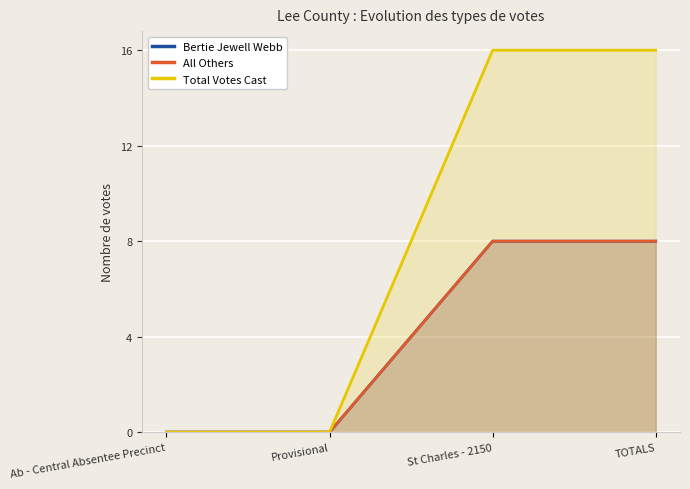

List the series in order of their peak value, highest first.

Total Votes Cast, Bertie Jewell Webb, All Others